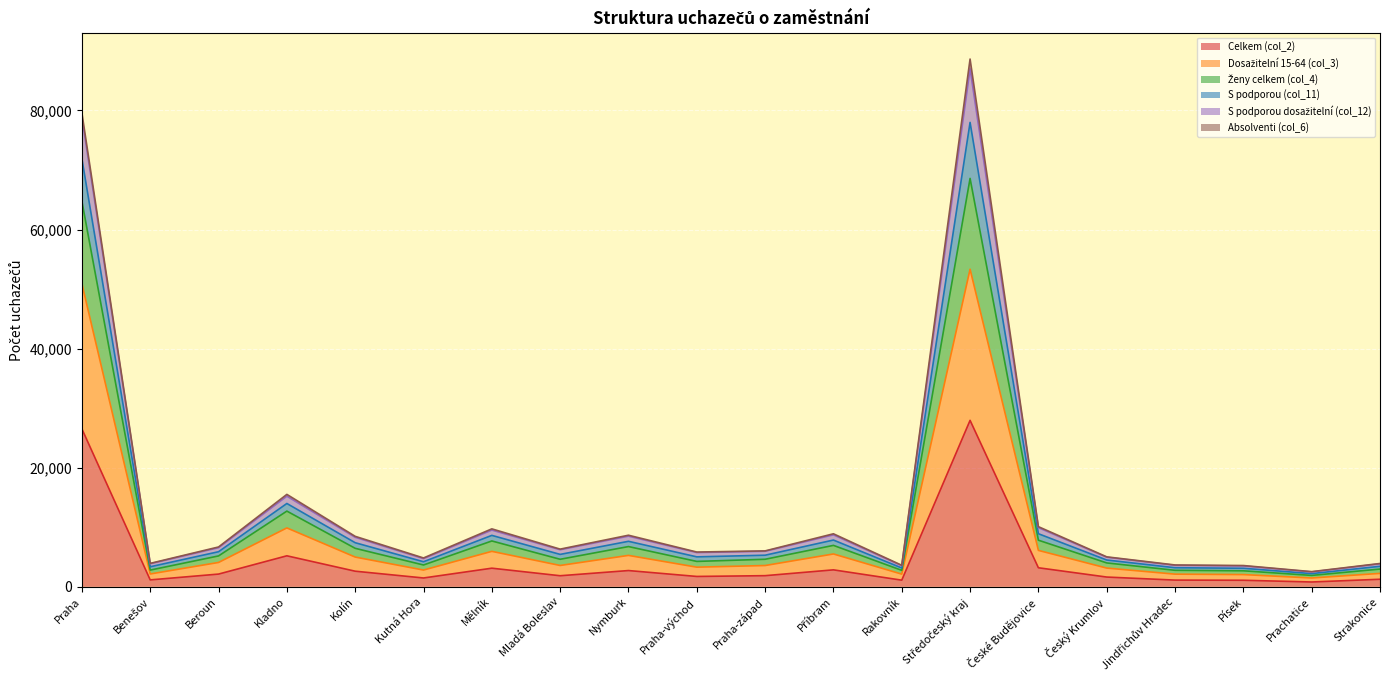

True or false: Ženy celkem (col_4) and Celkem (col_2) intersect in this chart.

False